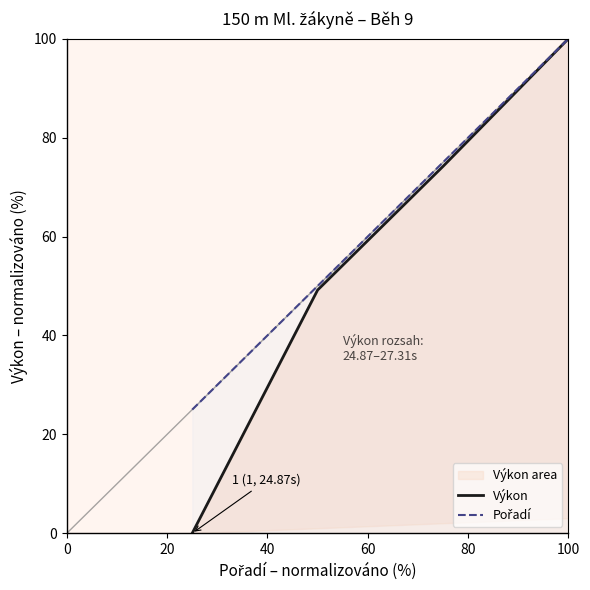

Which series has the largest range (max minus min)?

Výkon